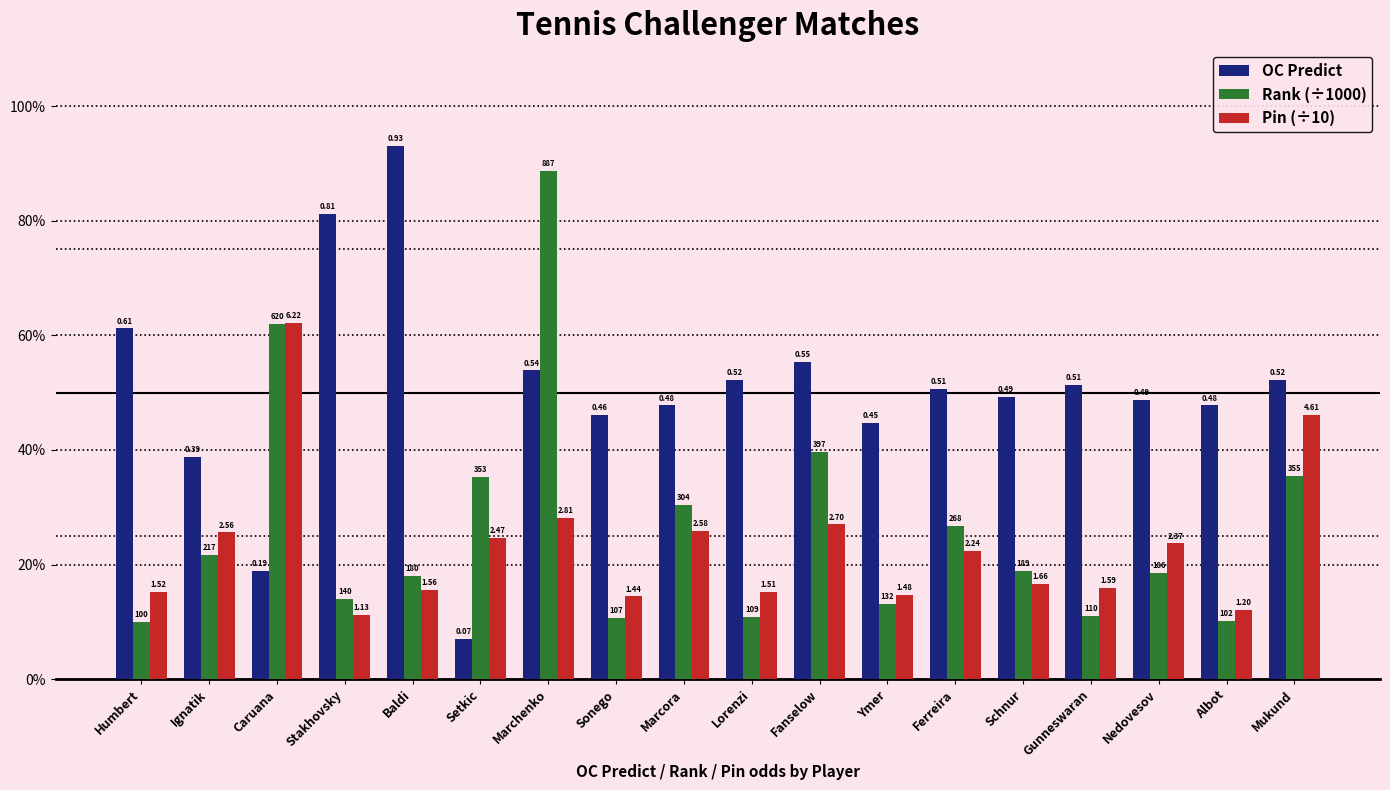

Which series has the largest total across all categories?

OC Predict